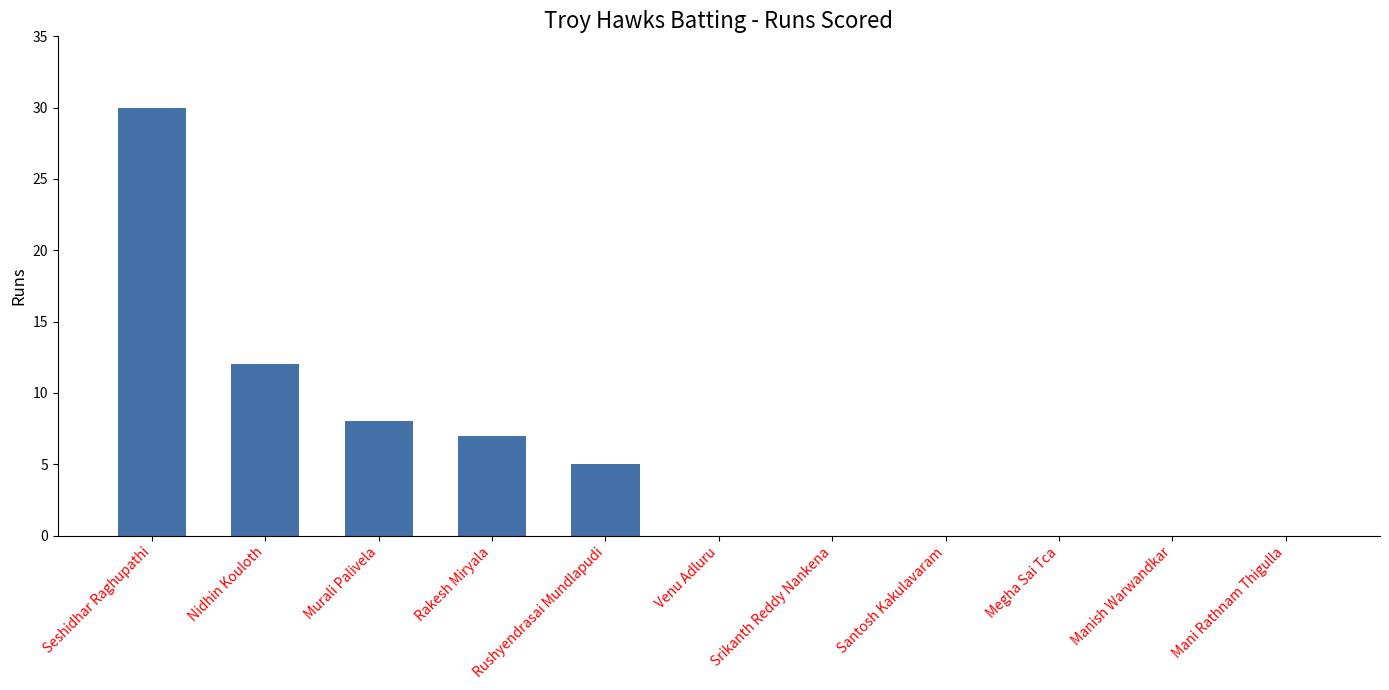

What is the sum of the values at Manish Warwandkar and Murali Palivela?

8